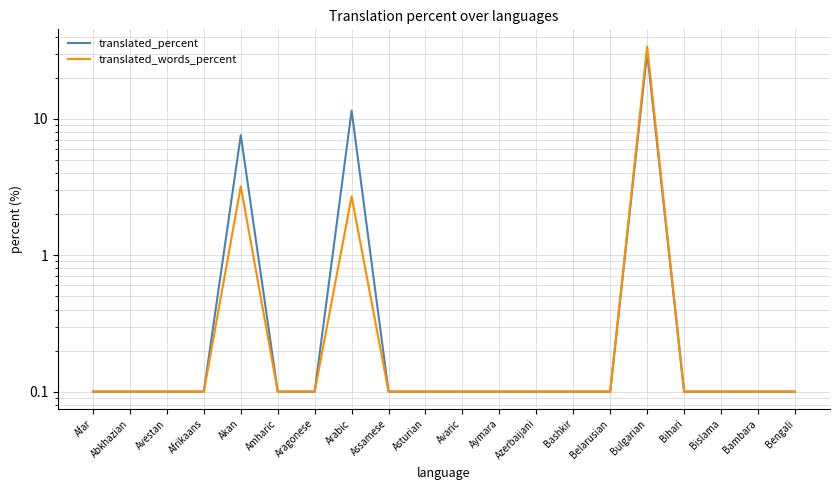

True or false: translated_words_percent and translated_percent intersect in this chart.

False